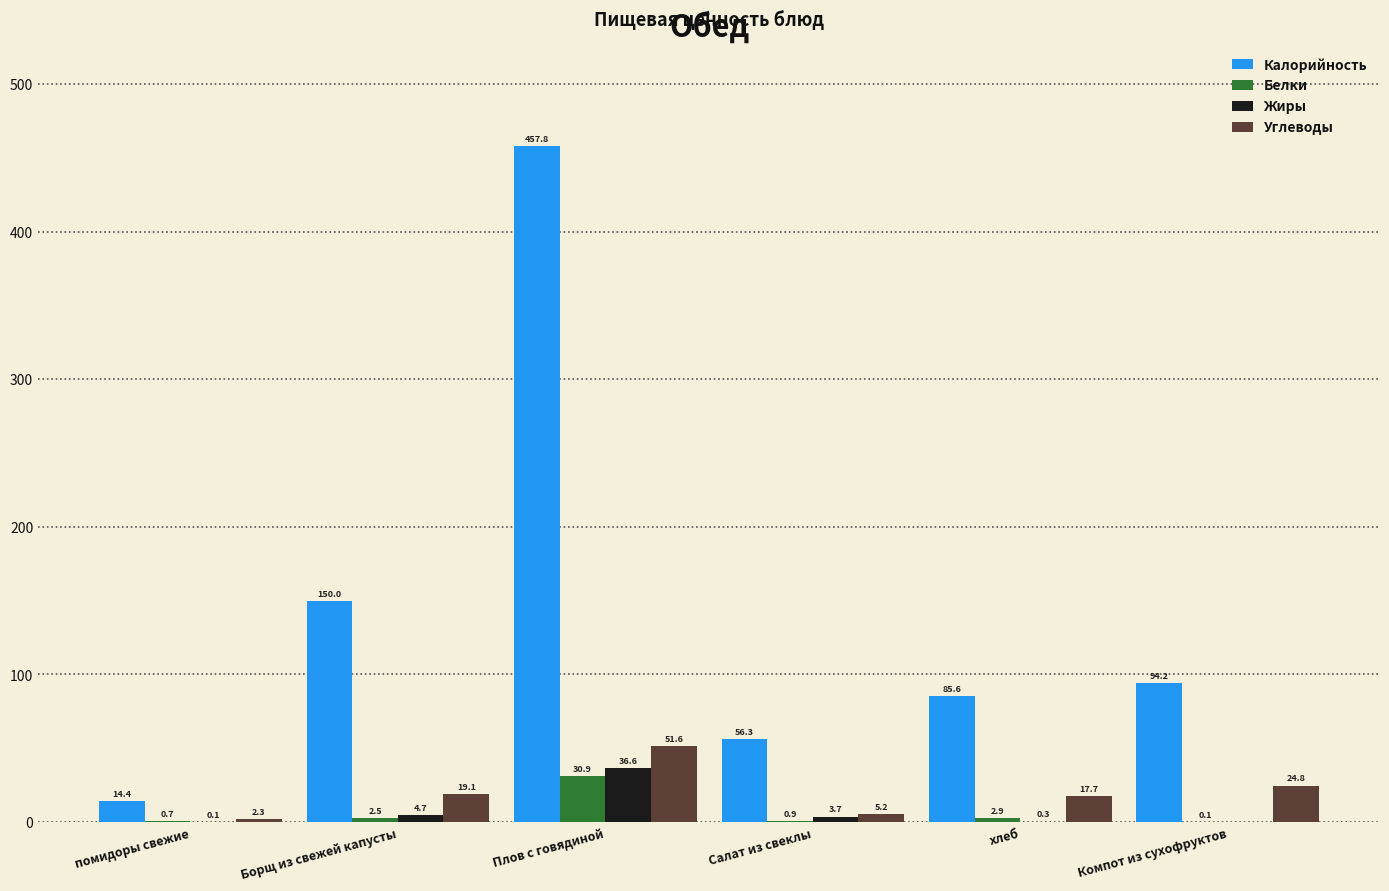

Which series changed the most between помидоры свежие and Плов с говядиной?

Калорийность